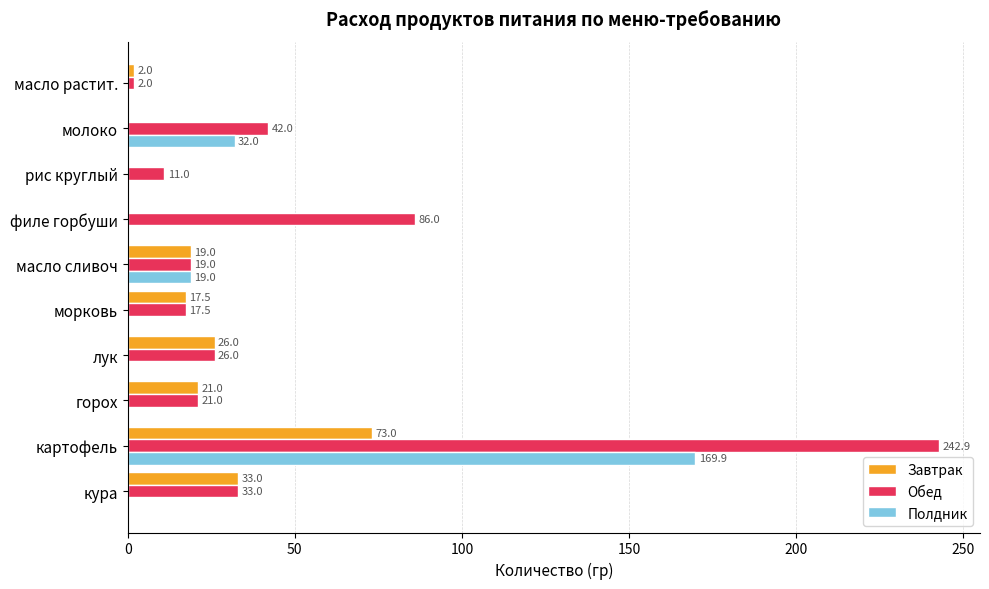

The value of Обед at морковь is 17.5. True or false?

True